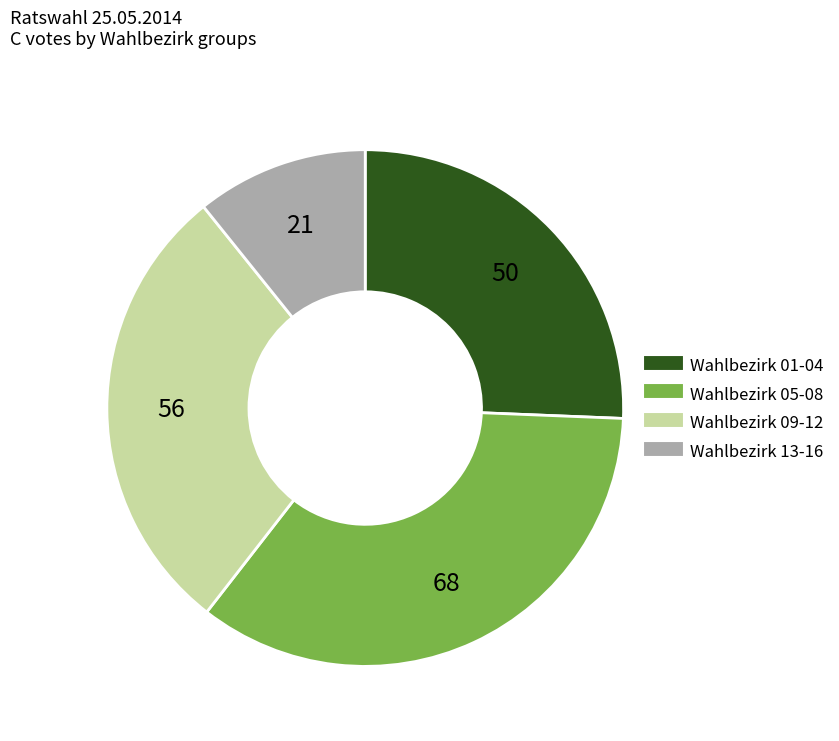

How many segments does this pie chart have?

4